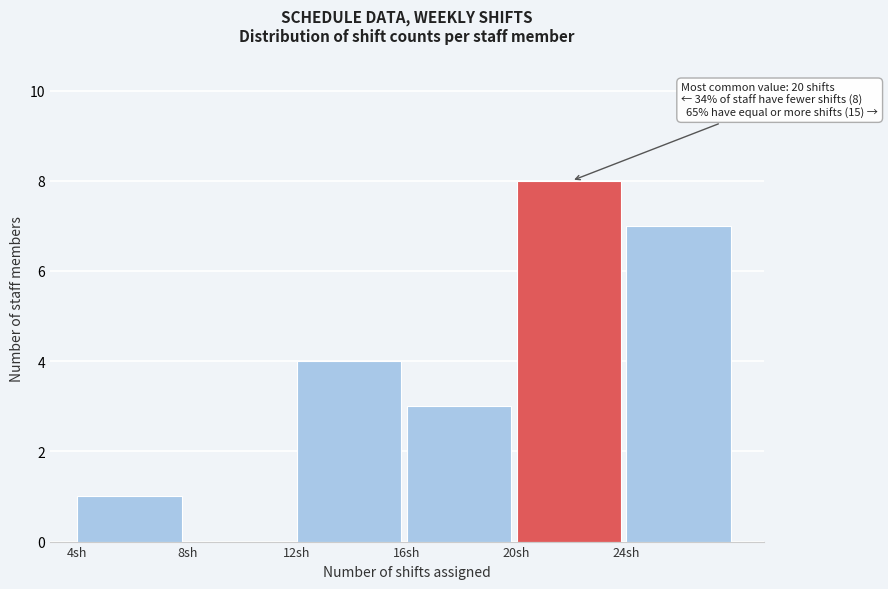

Which range on the x-axis has the tallest bar?

20 to 24